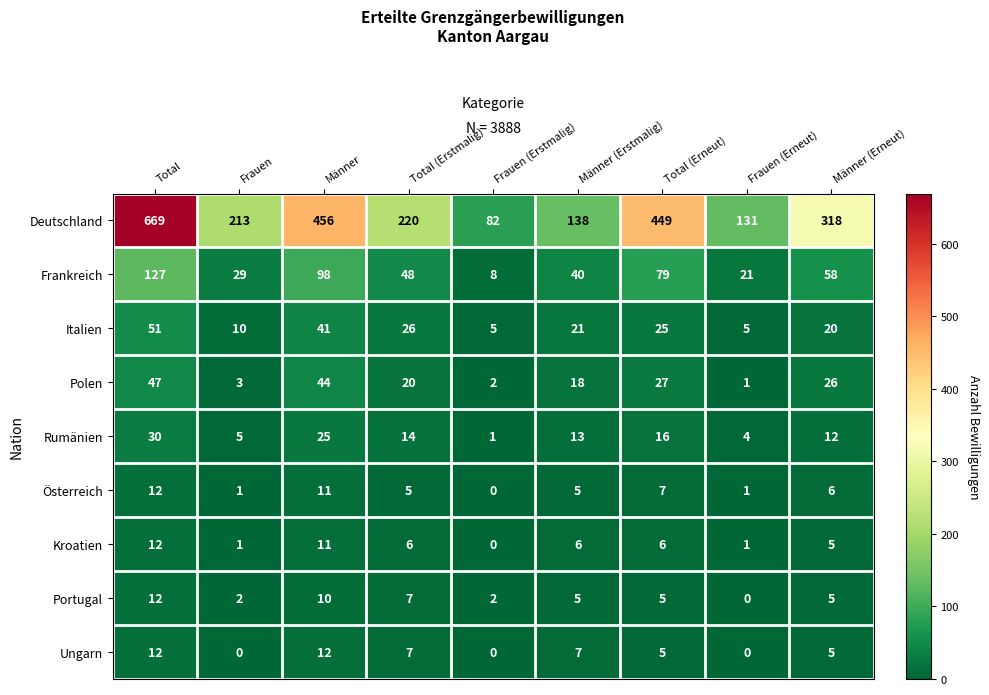

At how many categories does at least one series exceed 608?

1